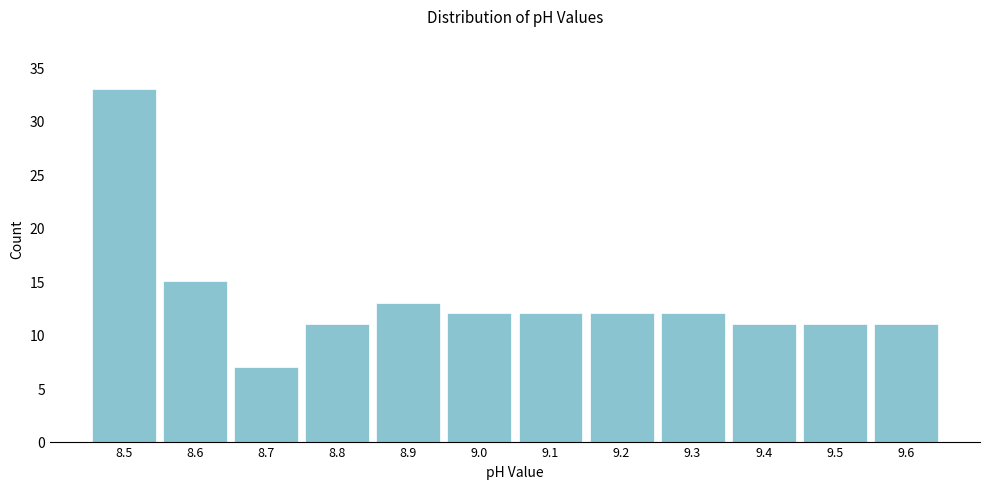

Over which range of the x-axis is the bar tallest?

8.45 to 8.55